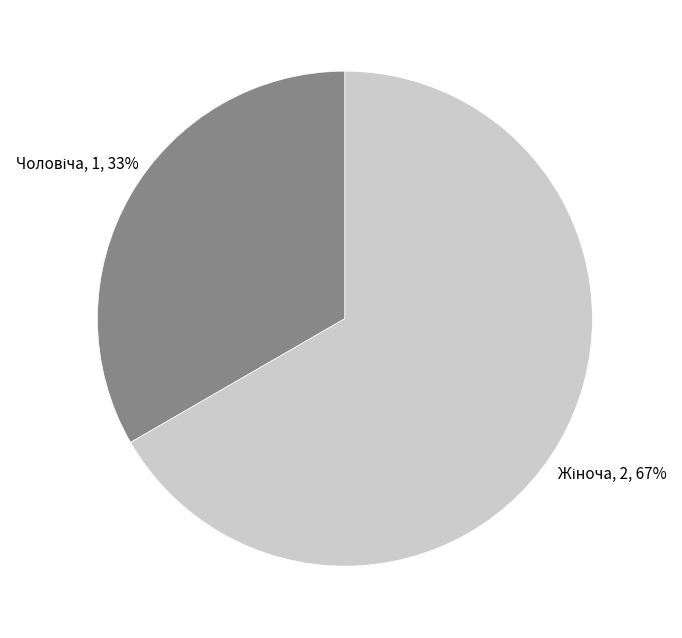

To the nearest percent, what is the average slice percentage?

50%